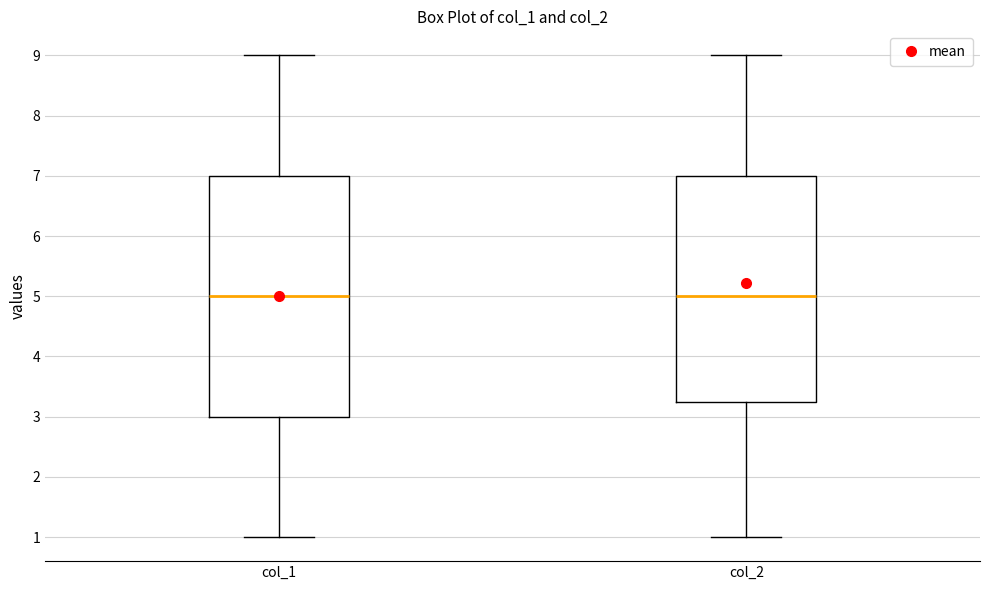

Which box is the tallest, from its lower edge to its upper edge?

col_1